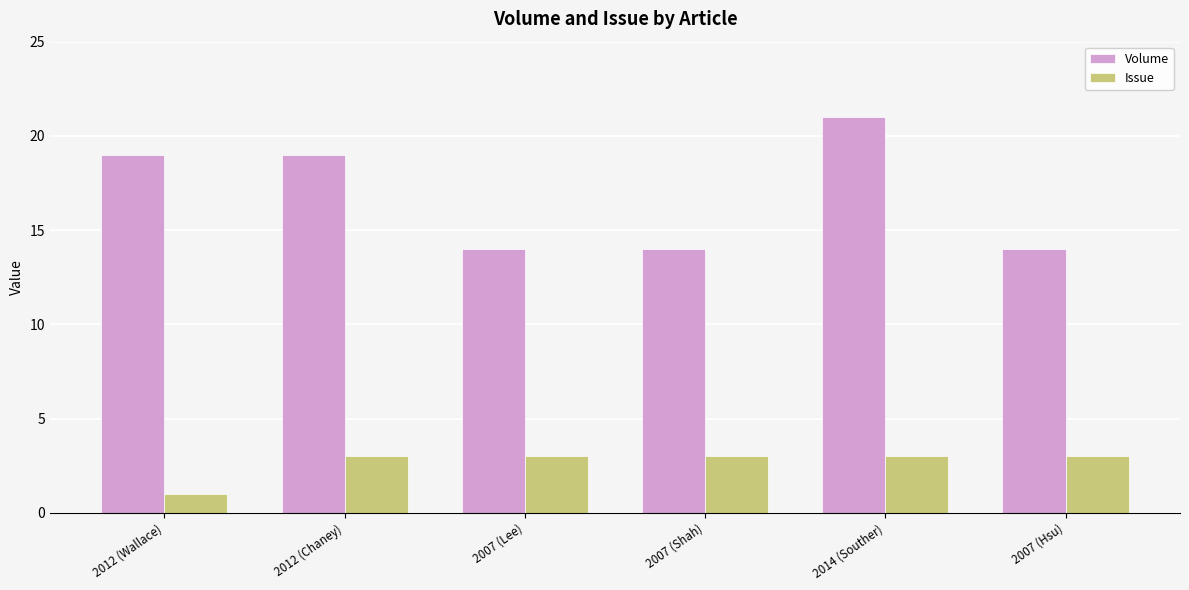

What is the label of the 3rd bar from the right?

2007 (Shah)